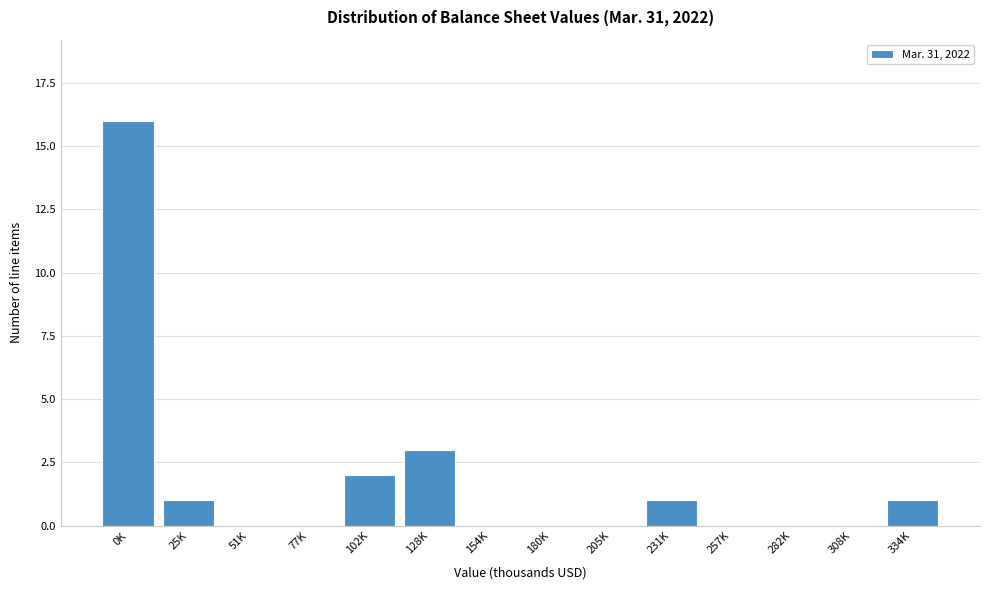

Reading left to right, what are all the values shown in this chart?

0K=16	25K=1	51K=0	77K=0	102K=2	128K=3	154K=0	180K=0	205K=0	231K=1	257K=0	282K=0	308K=0	334K=1